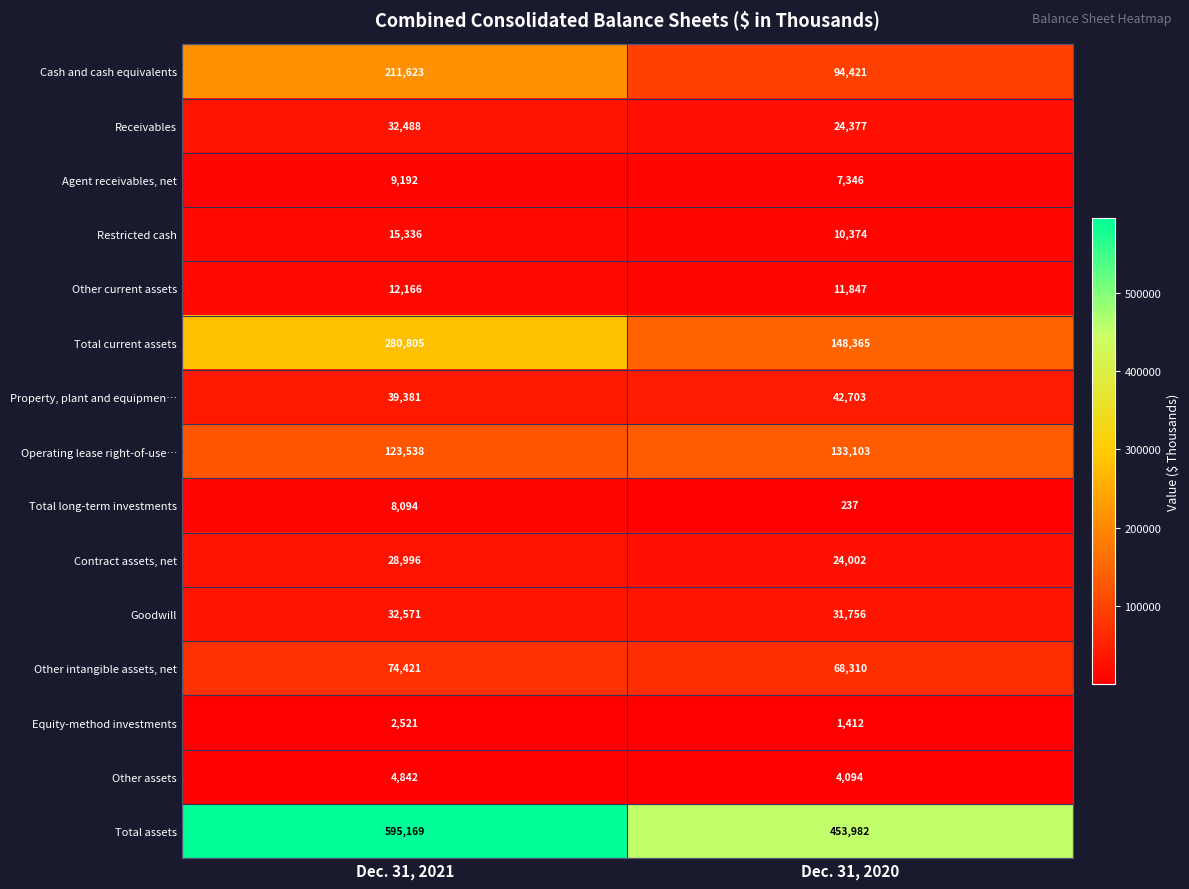

Which series has the largest total across all categories?

Total assets